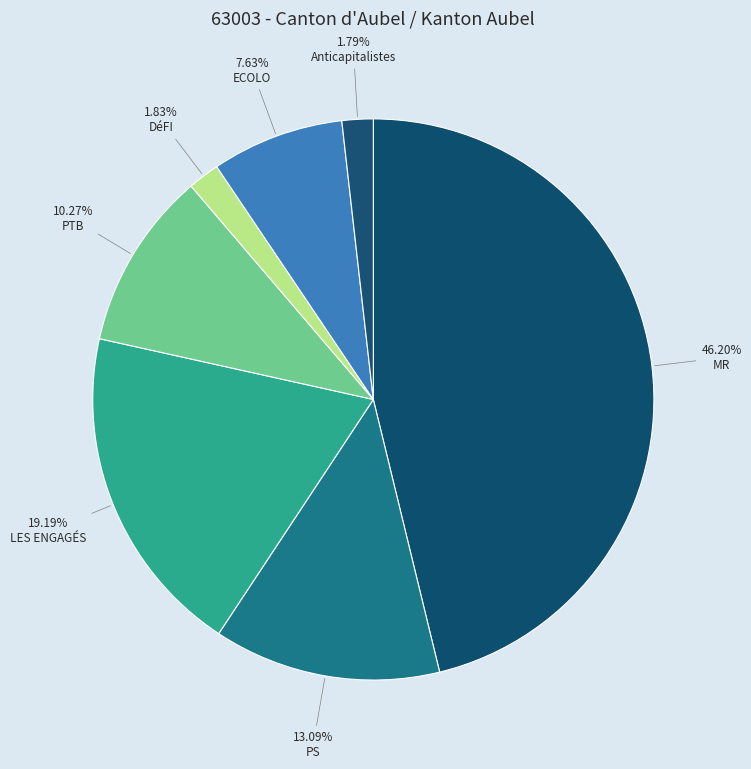

Count the number of slices in the pie.

7